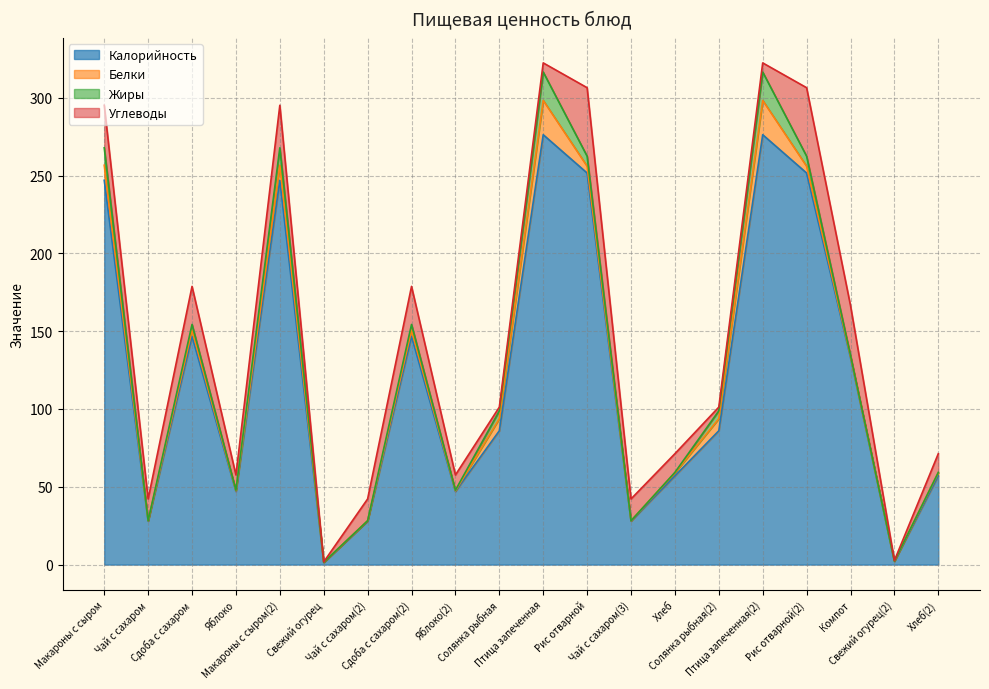

What is the spread (max minus min) of values at Солянка рыбная?

83.6